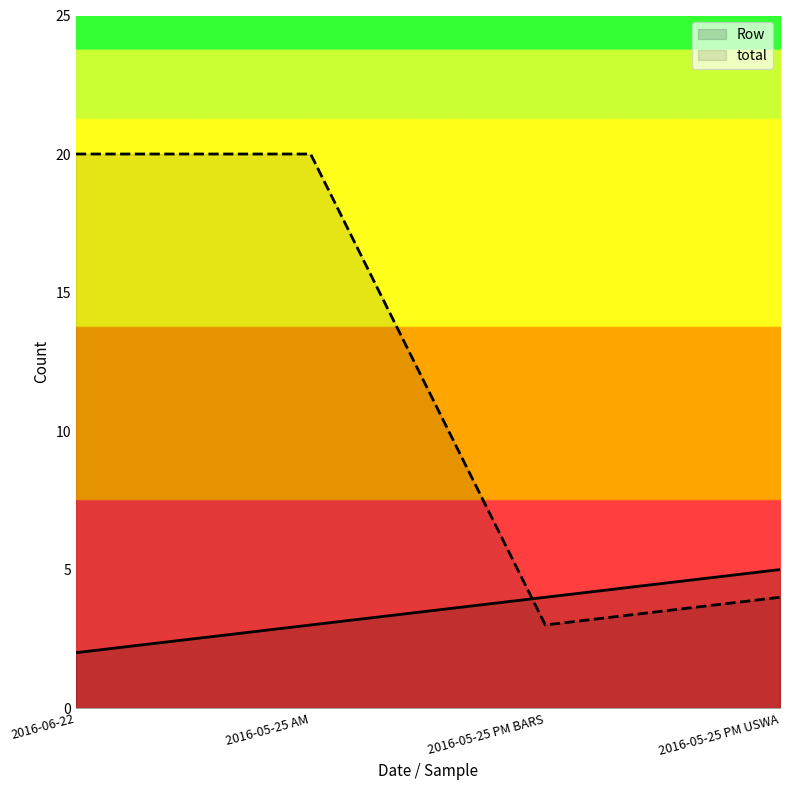

What is the minimum value for total?

3